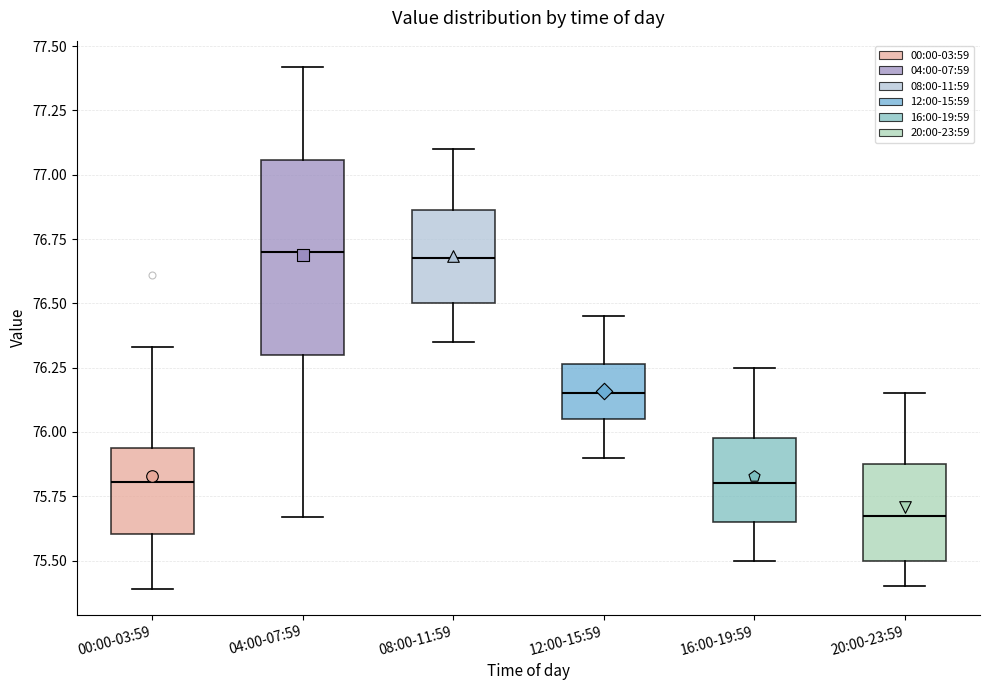

Comparing the boxes themselves (not the whiskers), which one is the tallest?

04:00-07:59